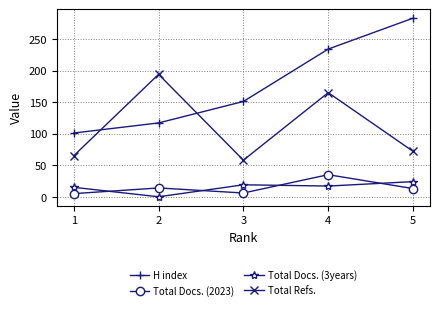

True or false: H index has more than 1 points higher than both neighbors.

False